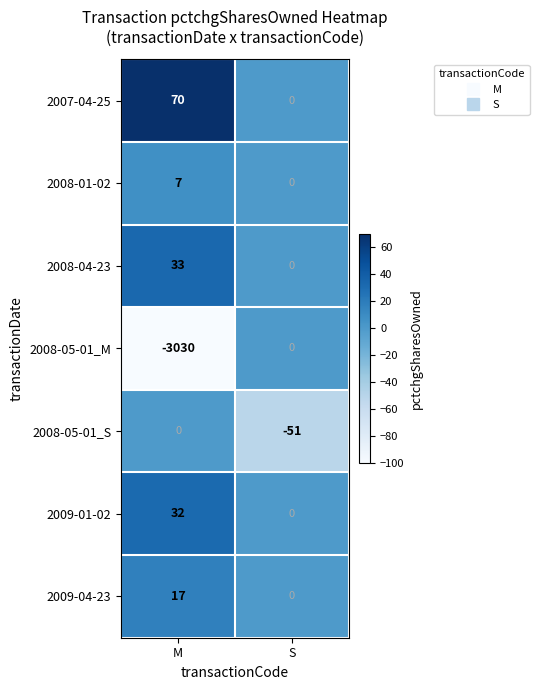

At which category is the sum across all series the highest?

S